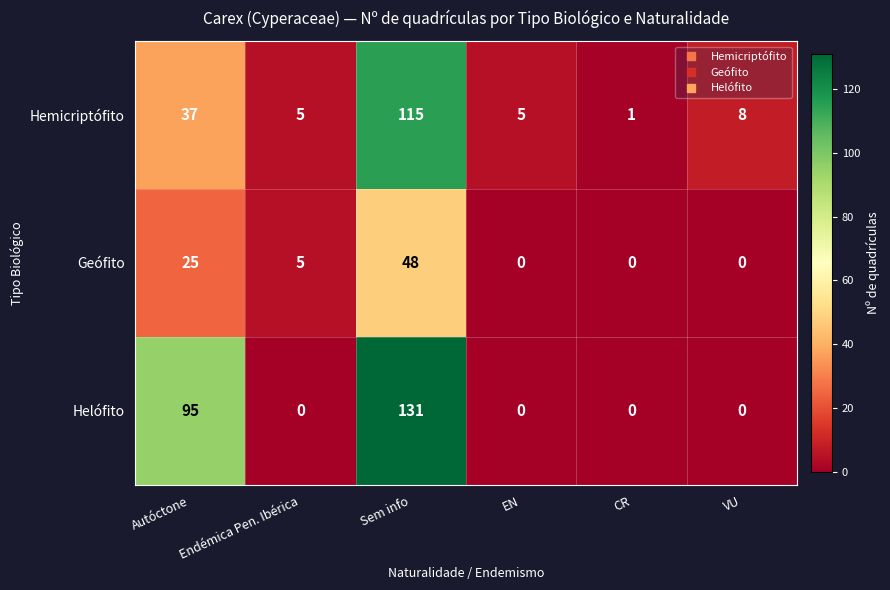

Is it true that Helófito equals -55 at Endémica Pen. Ibérica?

False